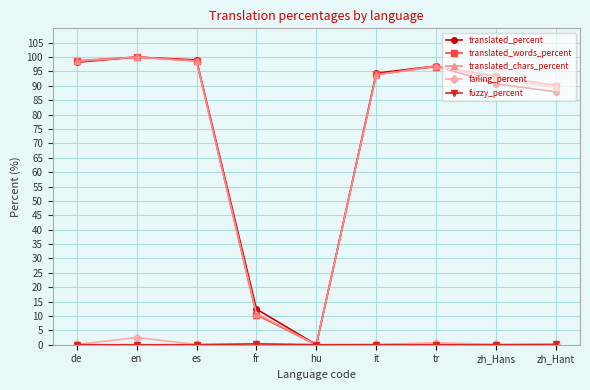

The value of translated_percent at it is 48.2. True or false?

False